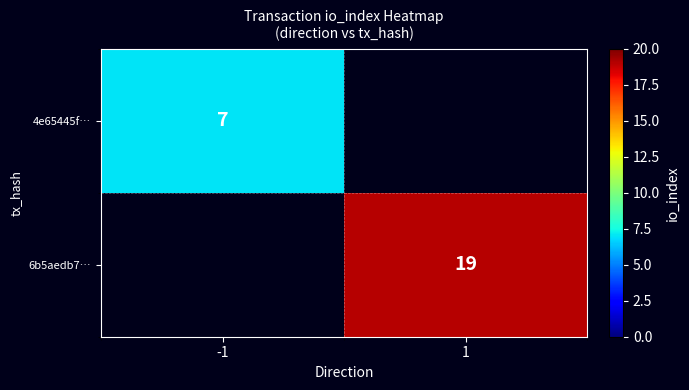

How many categories are shown in the chart?

2